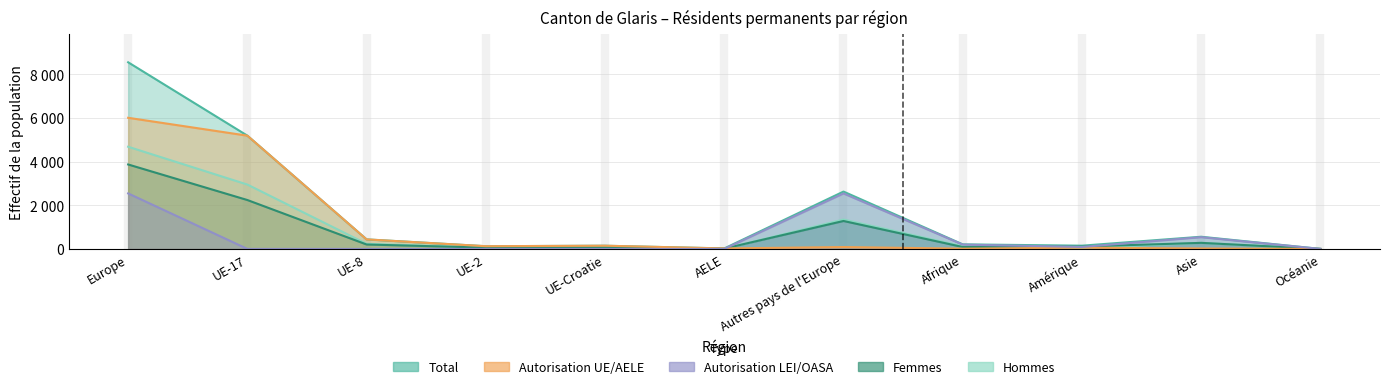

Reading left to right, list all the values displayed in this chart.

Total: Europe=8541	UE-17=5184	UE-8=437	UE-2=125	UE-Croatie=147	AELE=23	Autres pays de l'Europe=2625	Afrique=210	Amérique=149	Asie=558	Océanie=2
Femmes: Europe=3865	UE-17=2238	UE-8=203	UE-2=59	UE-Croatie=71	AELE=15	Autres pays de l'Europe=1279	Afrique=88	Amérique=108	Asie=278	Océanie=0
Hommes: Europe=4676	UE-17=2946	UE-8=234	UE-2=66	UE-Croatie=76	AELE=8	Autres pays de l'Europe=1346	Afrique=122	Amérique=41	Asie=280	Océanie=2
Autorisation UE Total: Europe=6001	UE-17=5183	UE-8=437	UE-2=125	UE-Croatie=147	AELE=23	Autres pays de l'Europe=86	Afrique=12	Amérique=58	Asie=20	Océanie=0
Autorisation LEI Total: Europe=2540	UE-17=1	UE-8=0	UE-2=0	UE-Croatie=0	AELE=0	Autres pays de l'Europe=2539	Afrique=198	Amérique=91	Asie=538	Océanie=2